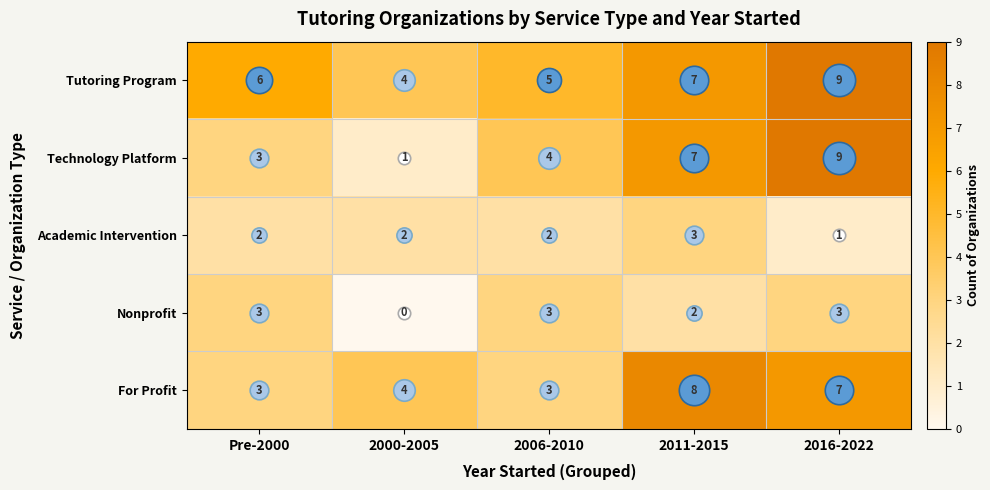

What is the difference between the maximum and minimum values in the Nonprofit series?

3